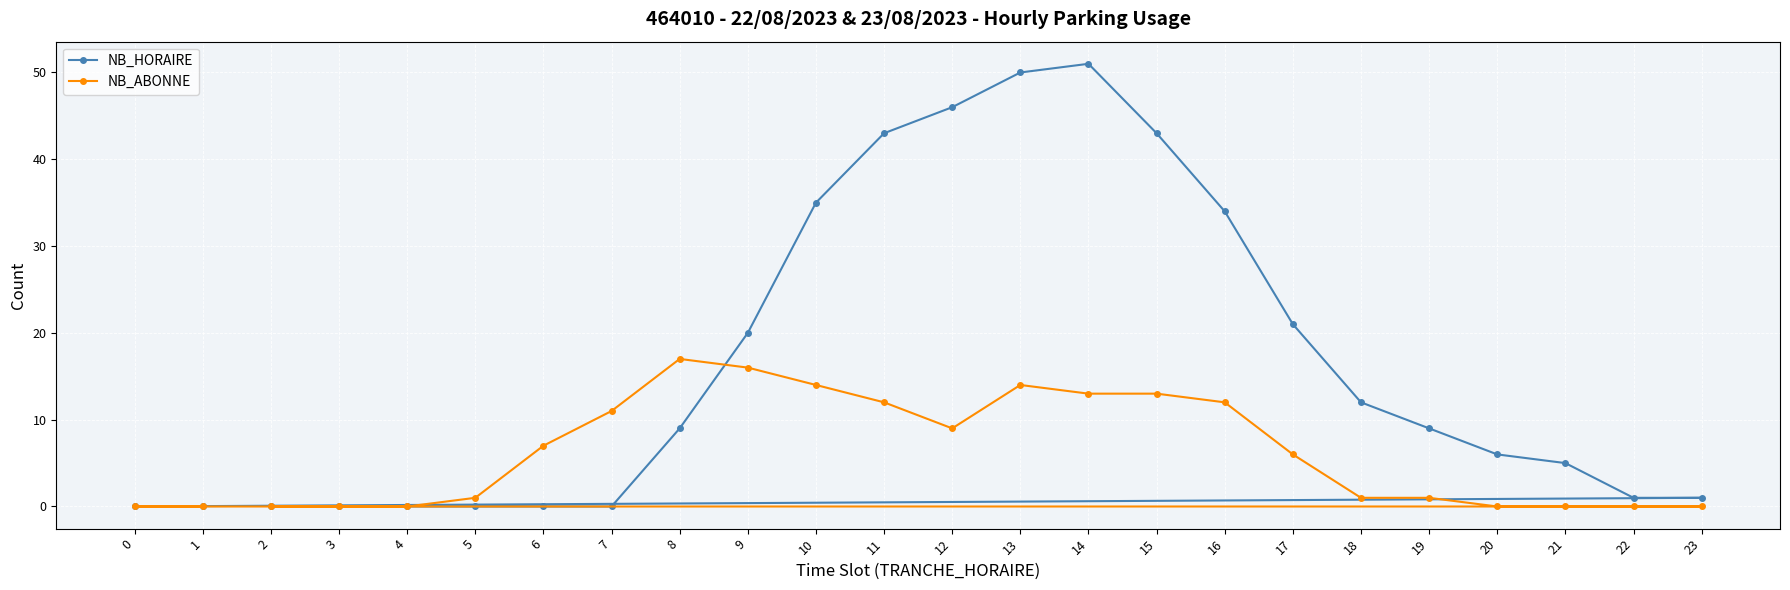

Rank the series at 3 from highest to lowest value.

NB_HORAIRE, NB_ABONNE